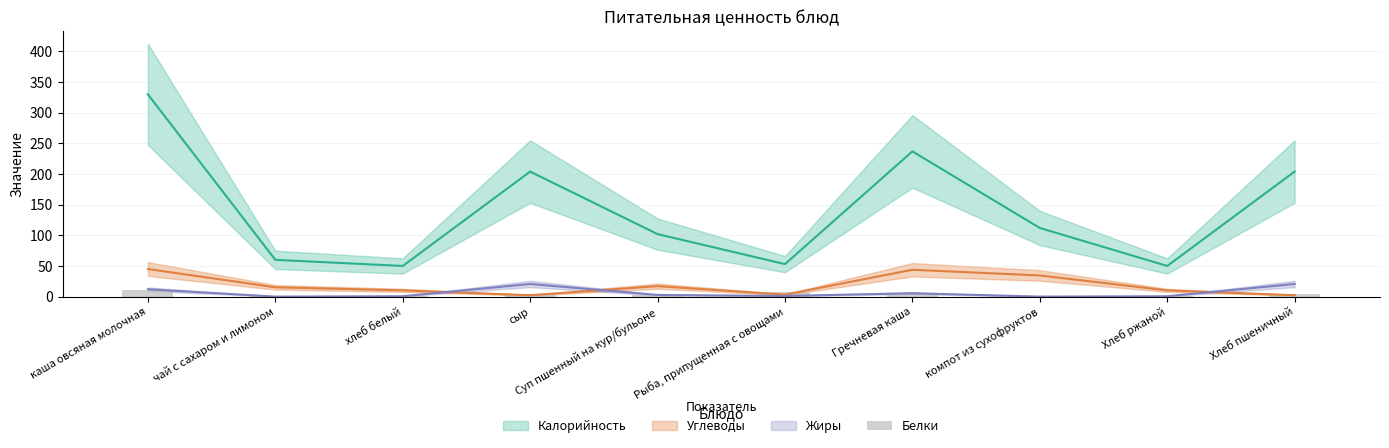

Where does the data first go above 4?

каша овсяная молочная